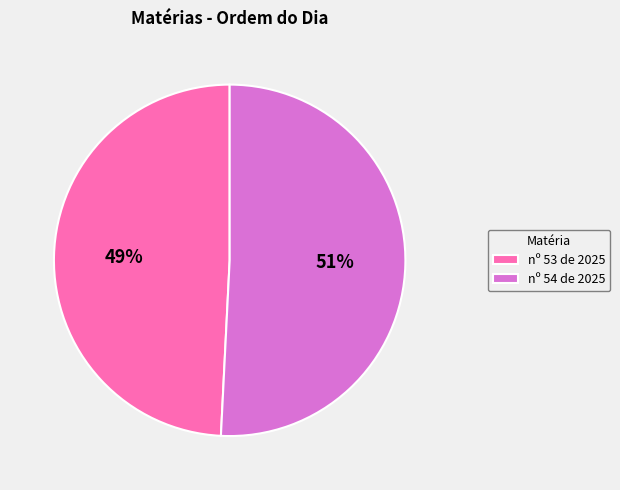

Do nº 53 de 2025 and nº 54 de 2025 together represent more than half of the pie?

Yes